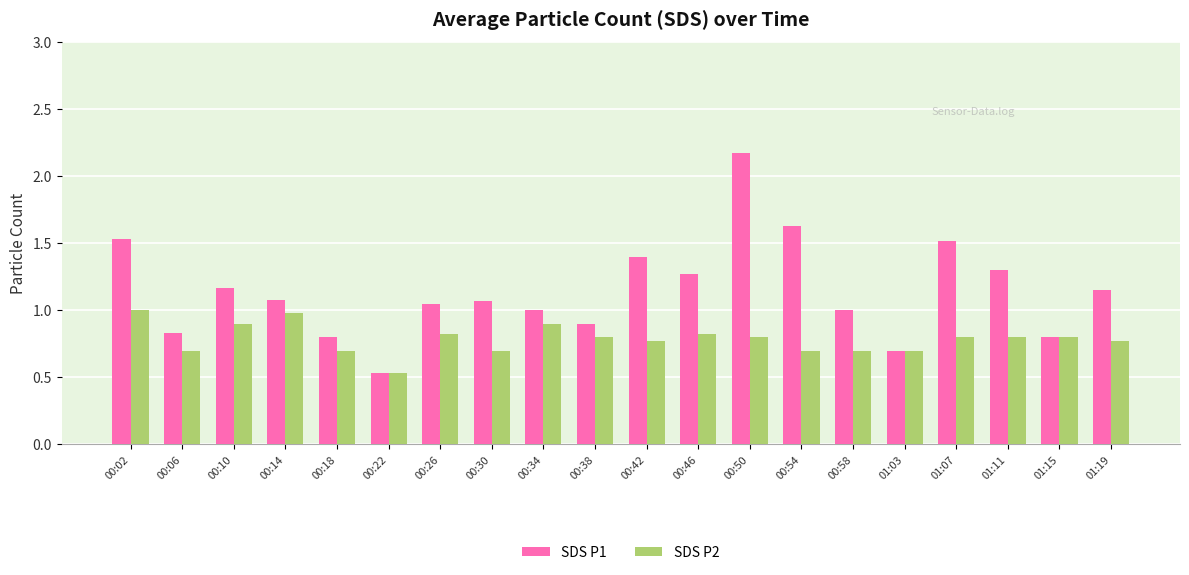

List the series in order of their overall mean, lowest first.

SDS P2, SDS P1